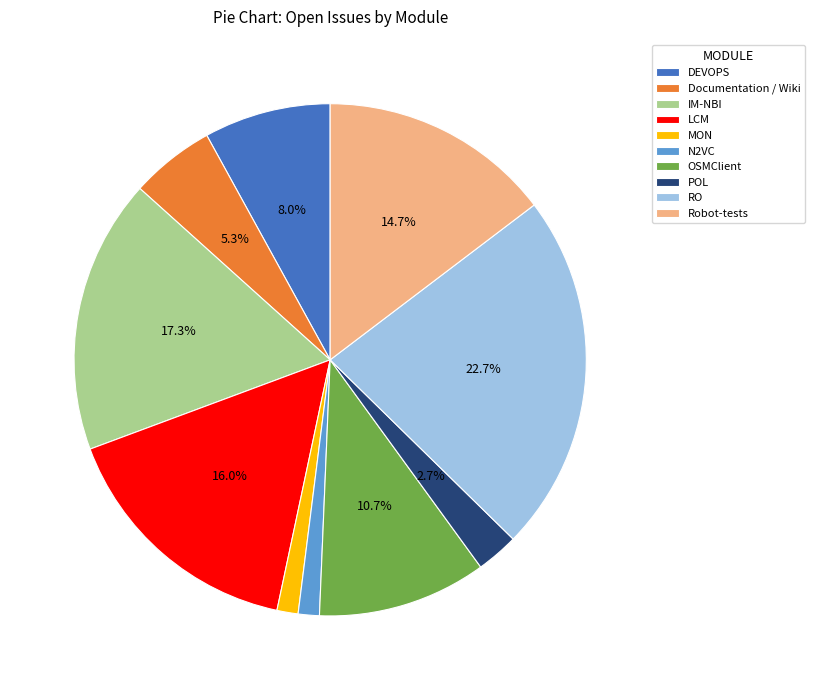

Between LCM and RO, which is larger?

RO